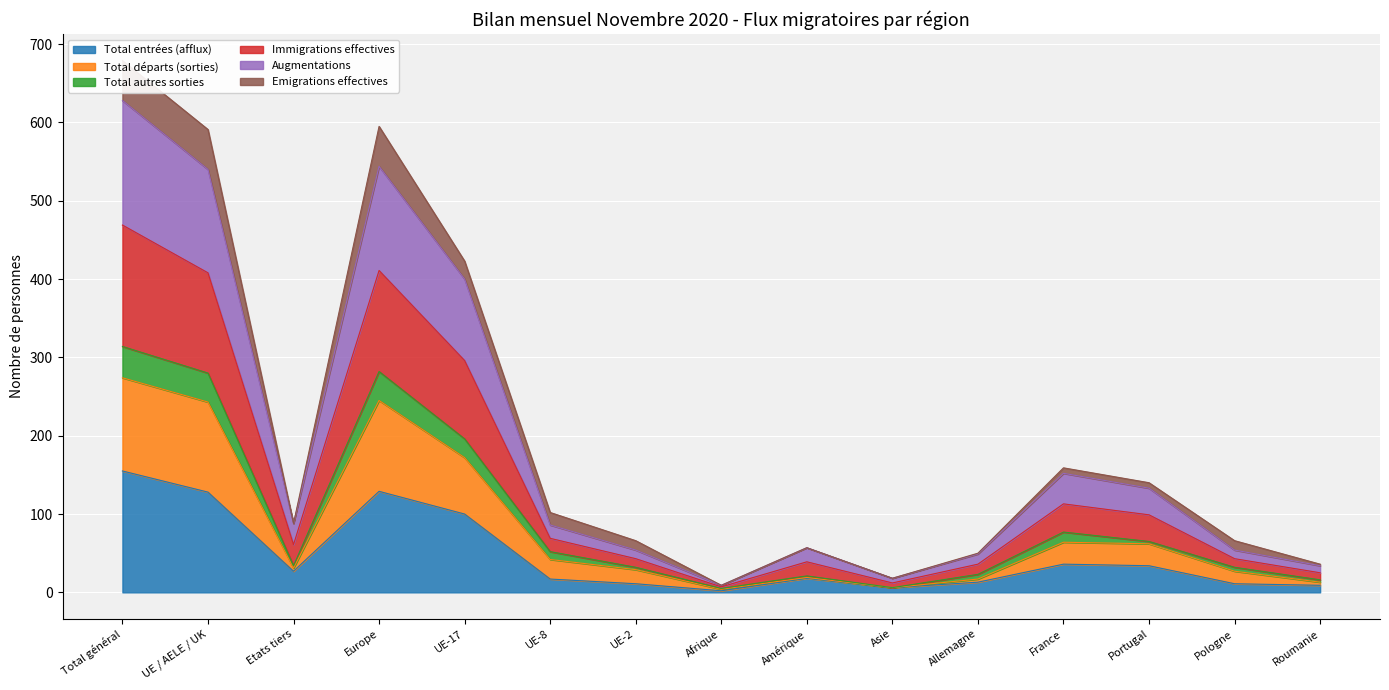

At which category does Total départs (sorties) reach its first local peak?

Europe